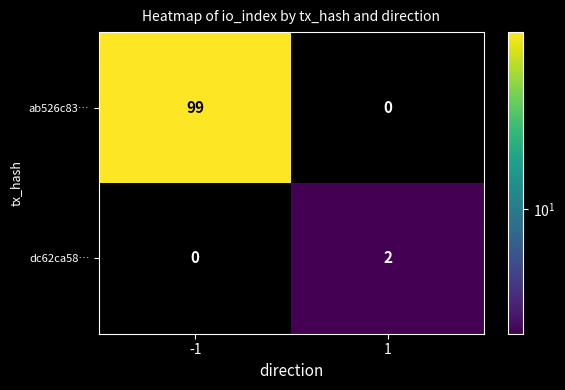

Which series changed the most between -1 and 1?

ab526c83…